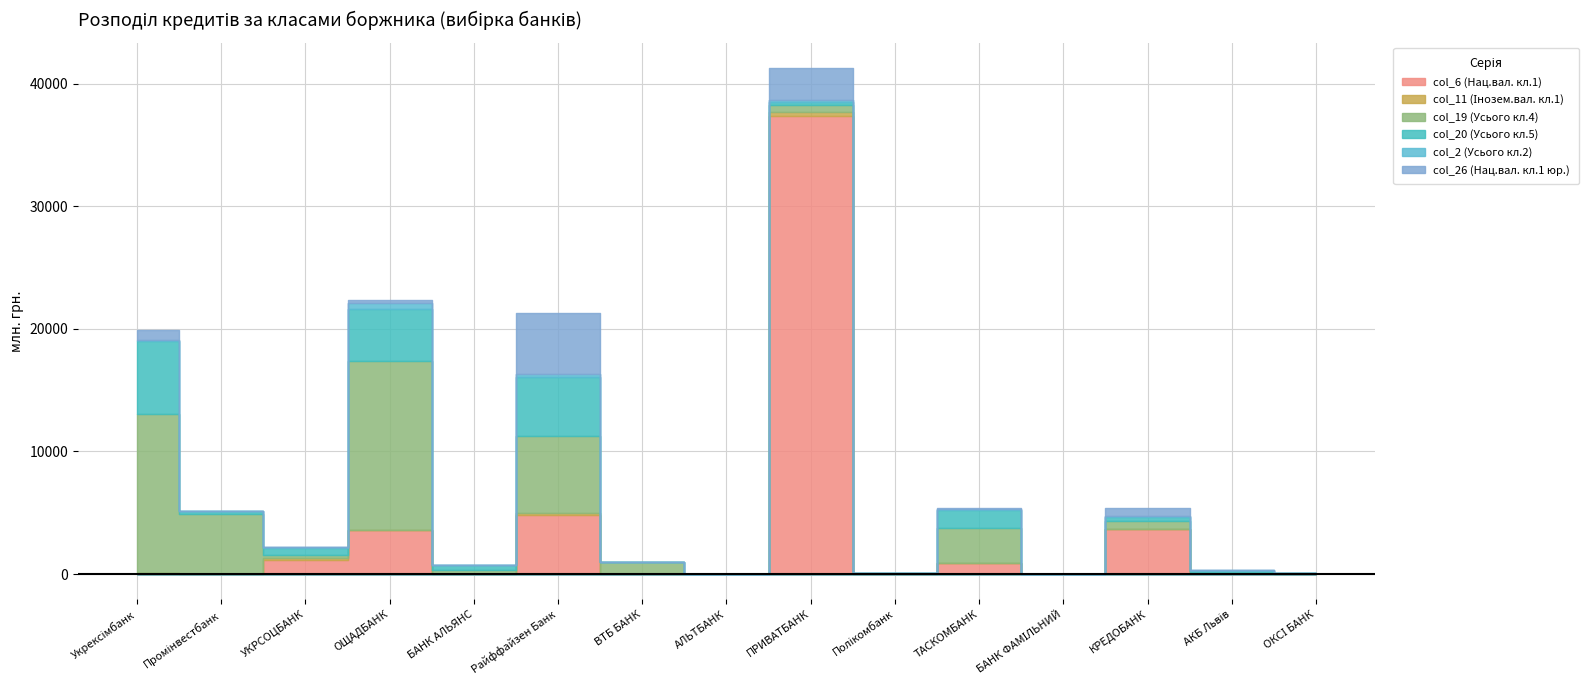

Between which two adjacent categories do col_6 (Нац.вал. кл.1) and col_19 (Усього кл.4) first intersect?

Промінвестбанк and УКРСОЦБАНК